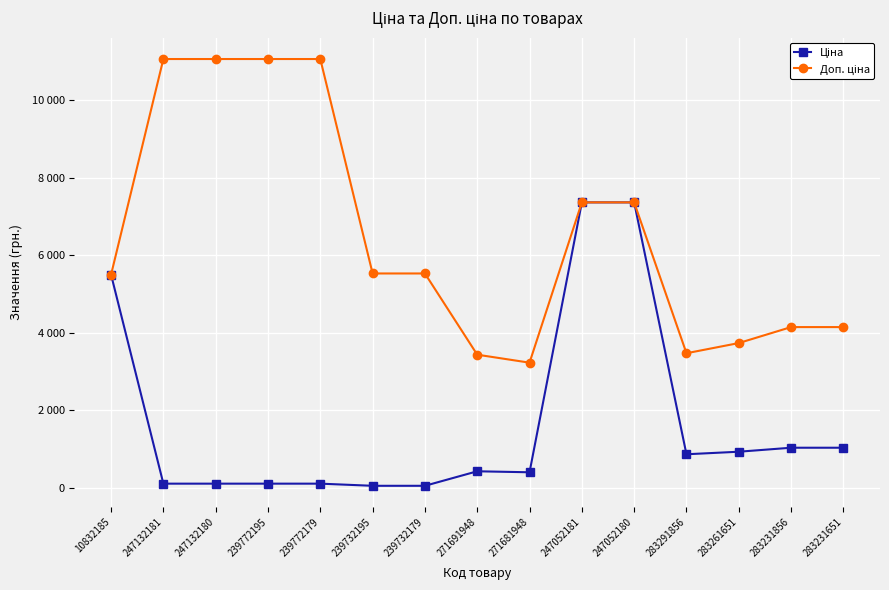

True or false: Доп. ціна has more than 1 points higher than both neighbors.

False